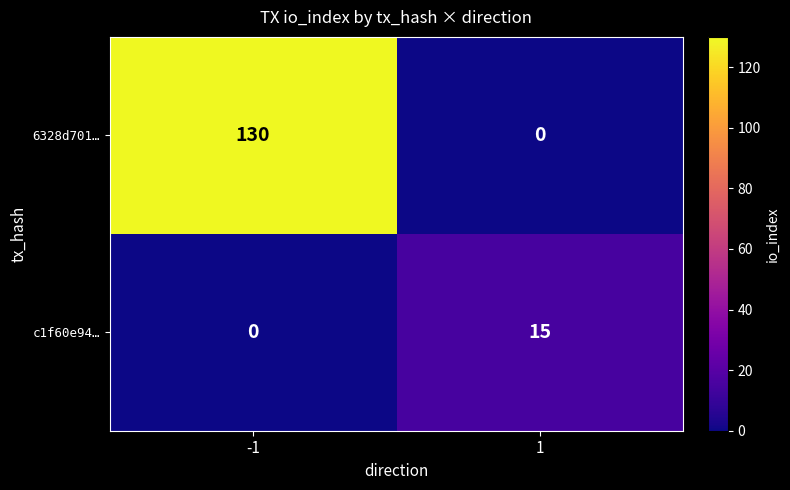

Which series has the largest total across all categories?

6328d701…